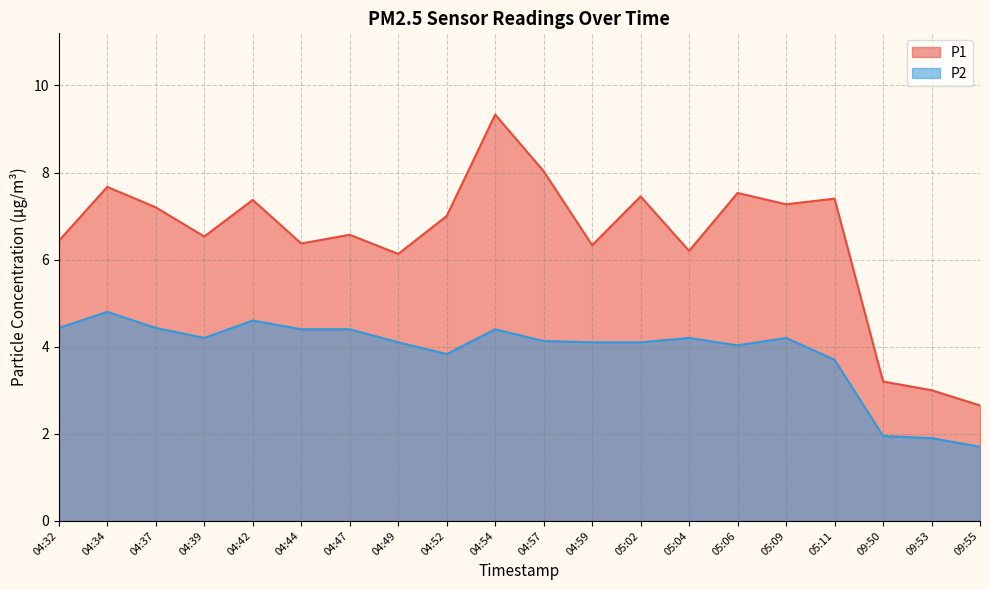

At how many categories does at least one series exceed 8?

2